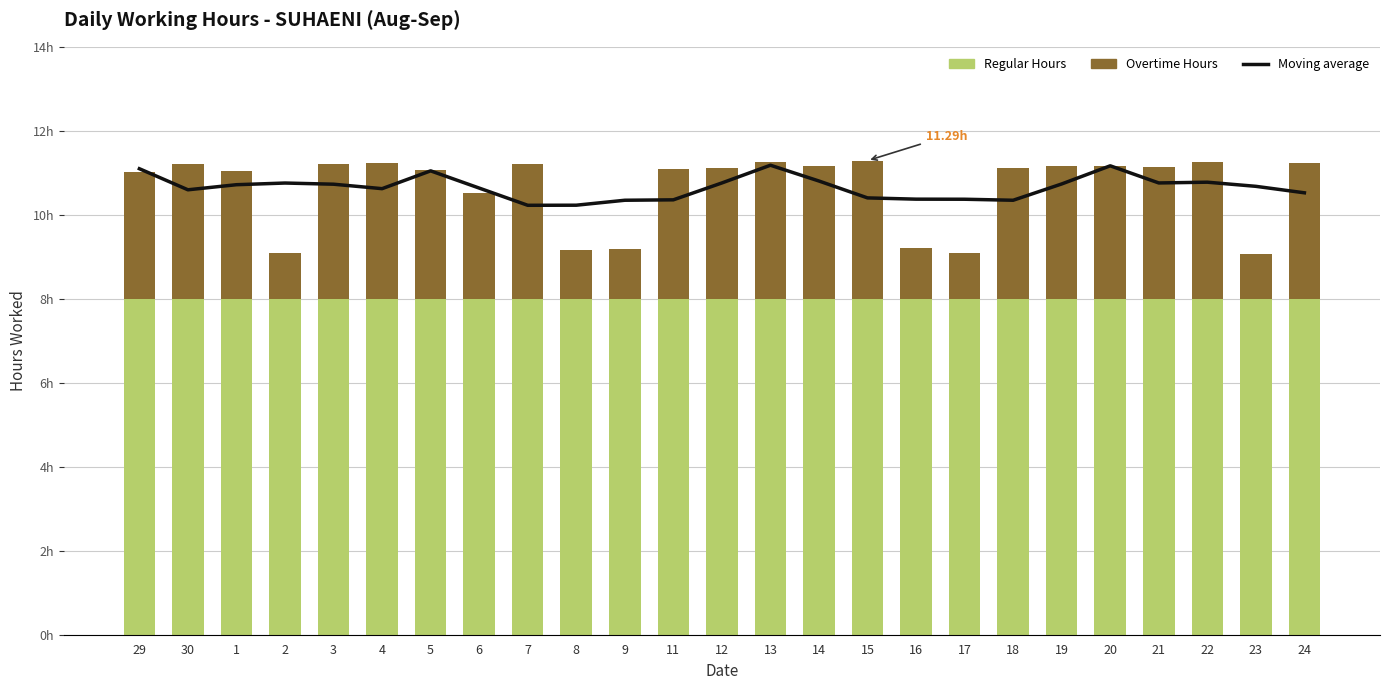

Which series has the largest total across all categories?

Moving average